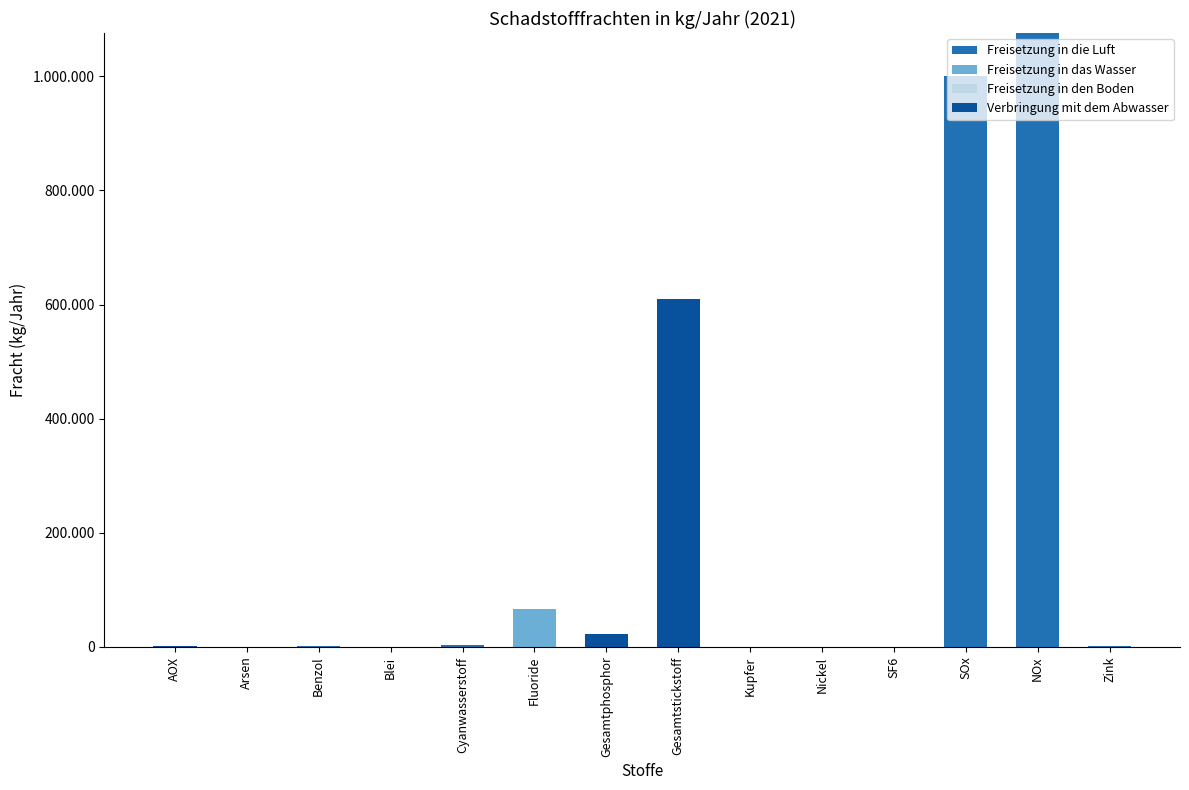

Does the chart contain stacked bars?

Yes